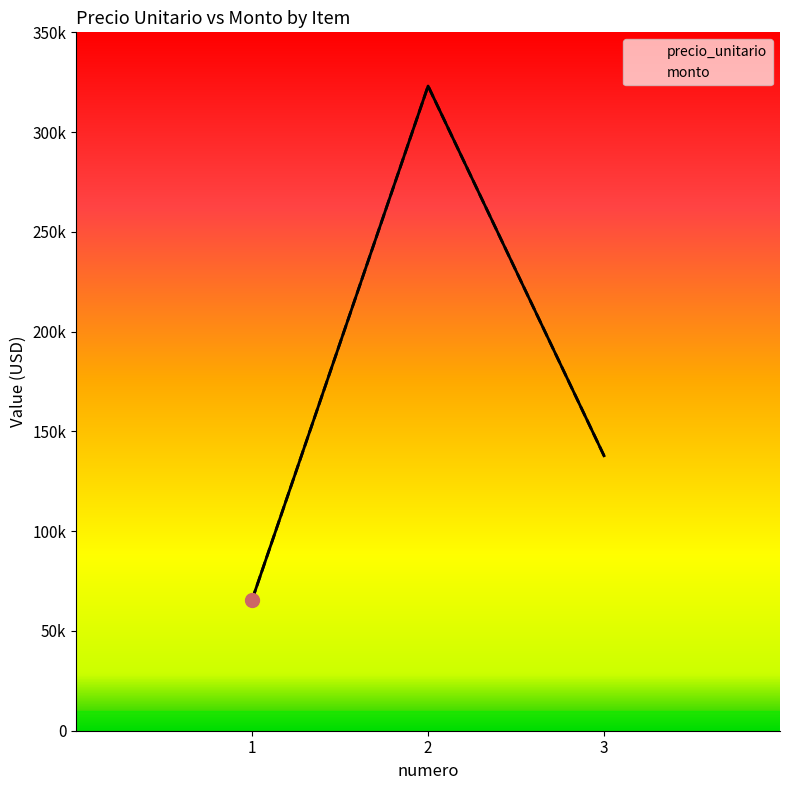

True or false: monto has a value of 91925 at 1.

False